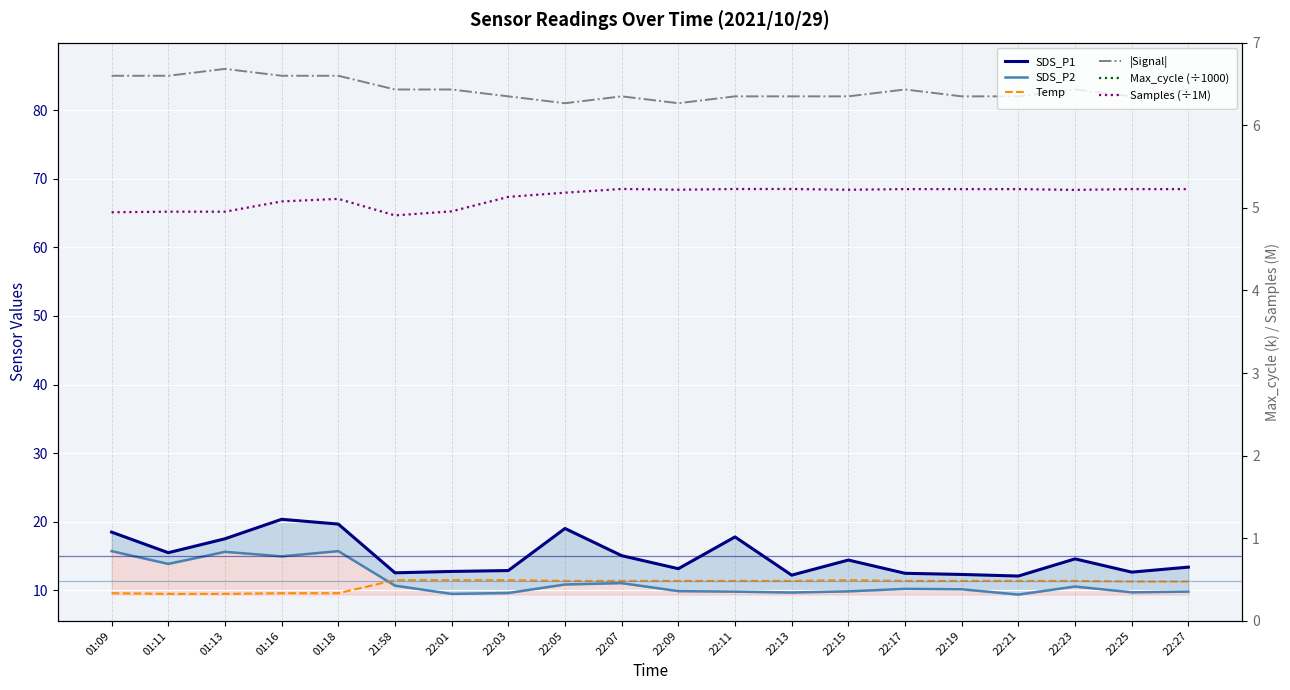

Is it true that Samples (÷1M) equals 3.0 at 22:09?

False